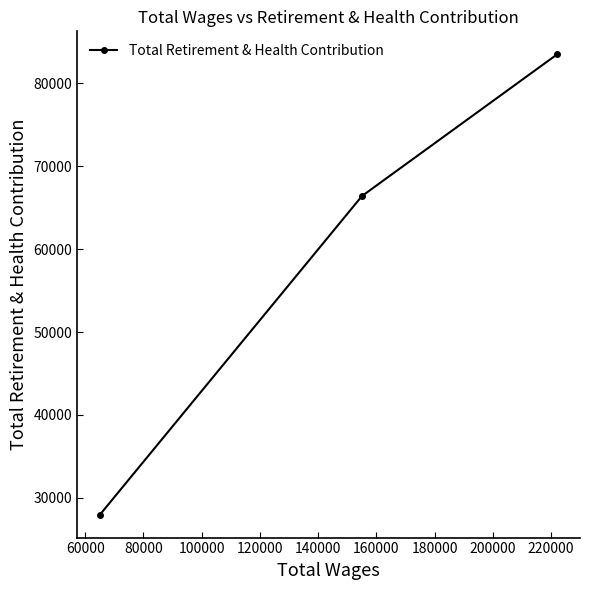

What is the average value?

59298